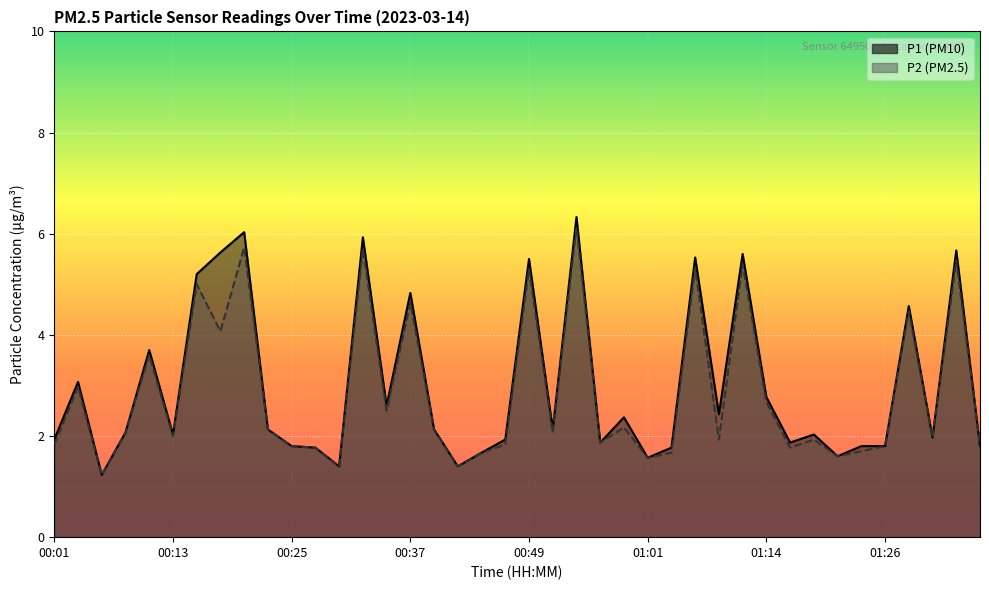

What are all the series names shown in the legend?

P1, P2